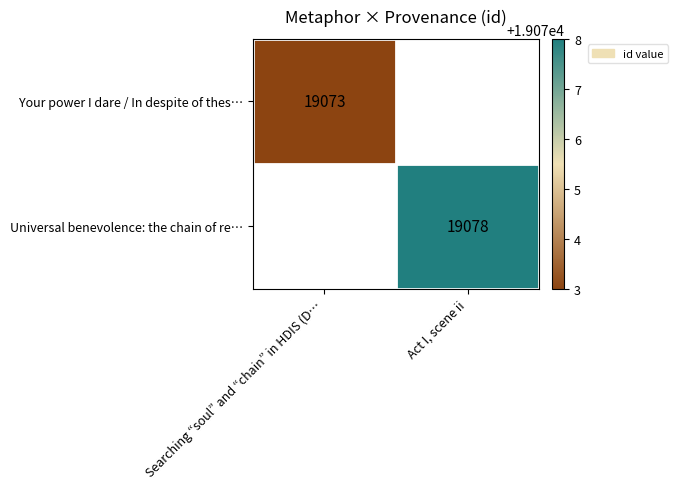

The Your power I dare / In despite of thes… series shows 19073 at Searching “soul” and “chain” in HDIS (D…. True or false?

True